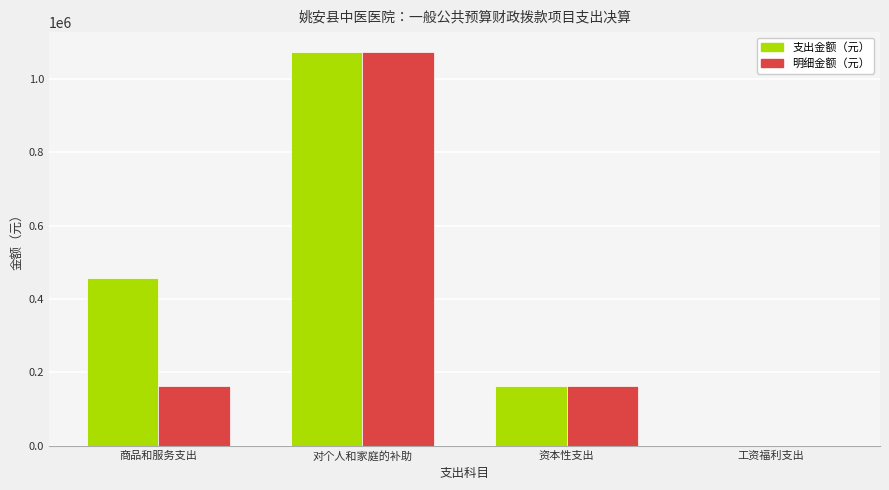

Is it true that 明细金额（元） equals 282202.6 at 商品和服务支出?

False